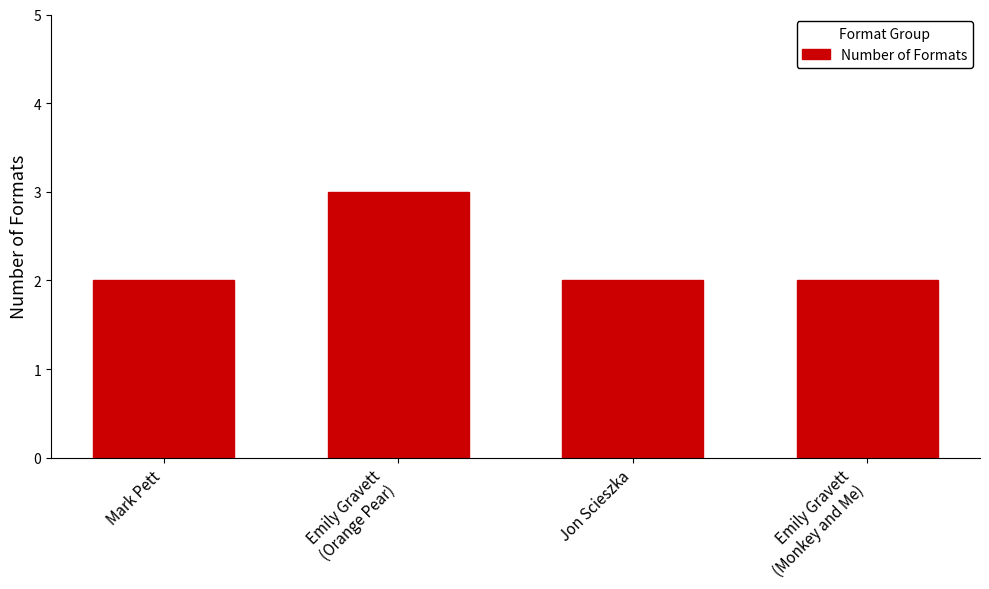

What is the difference between the maximum and minimum values?

1